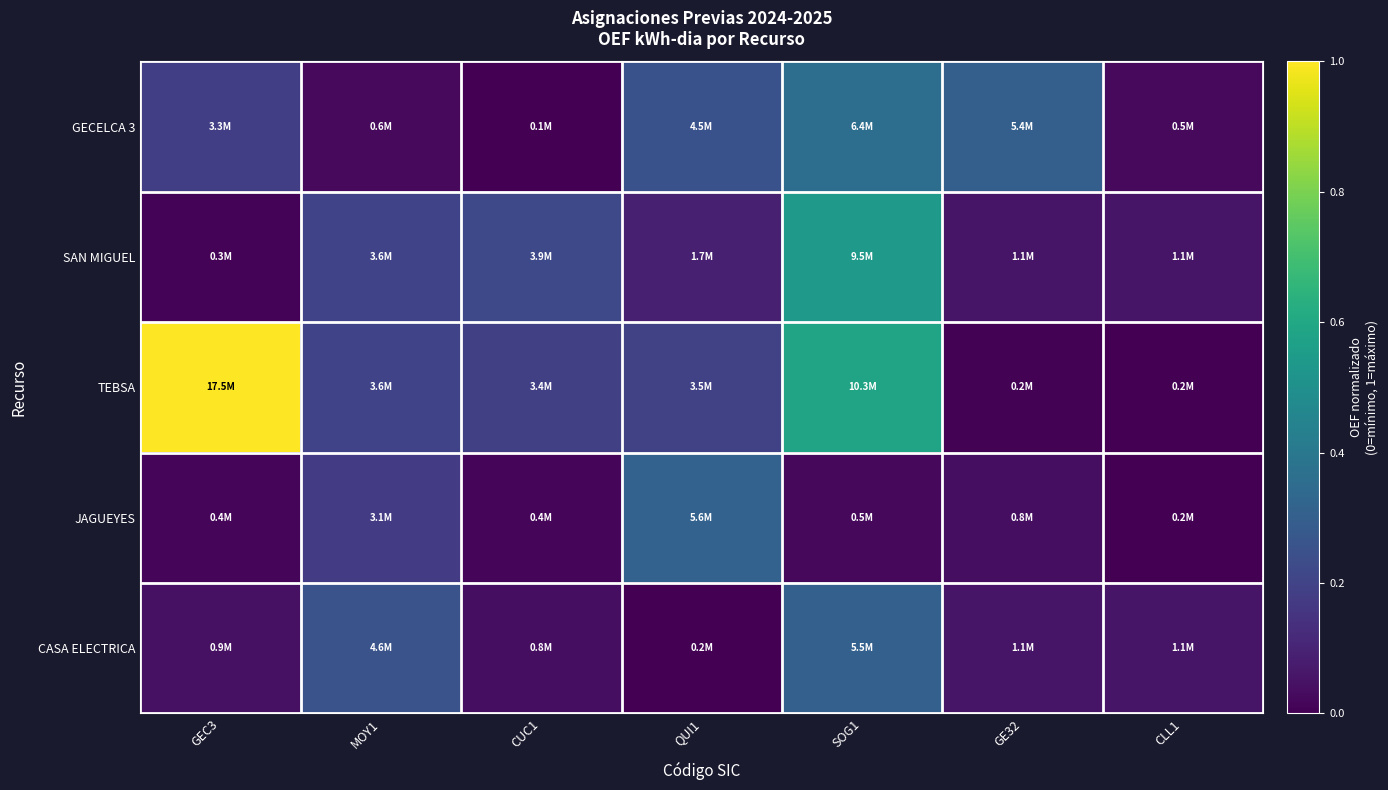

How many distinct data groups are displayed?

5